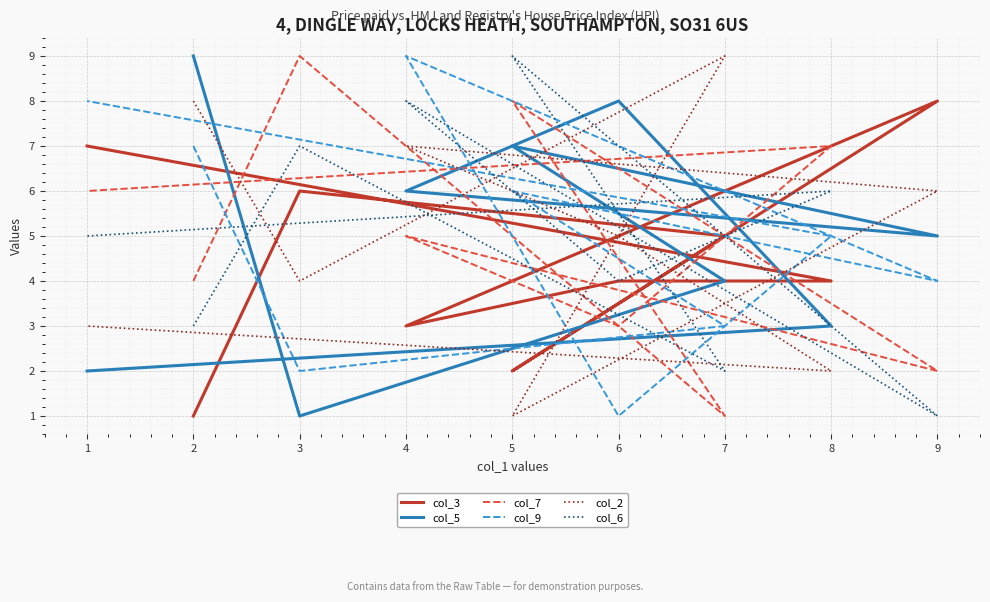

True or false: col_9 has a value of 8 at 5.

False